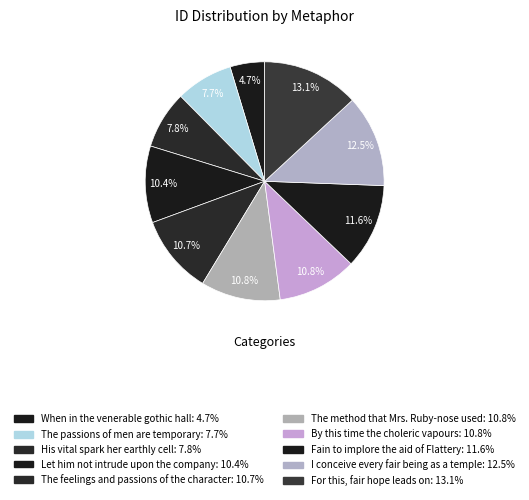

Is there a majority slice in this chart?

No